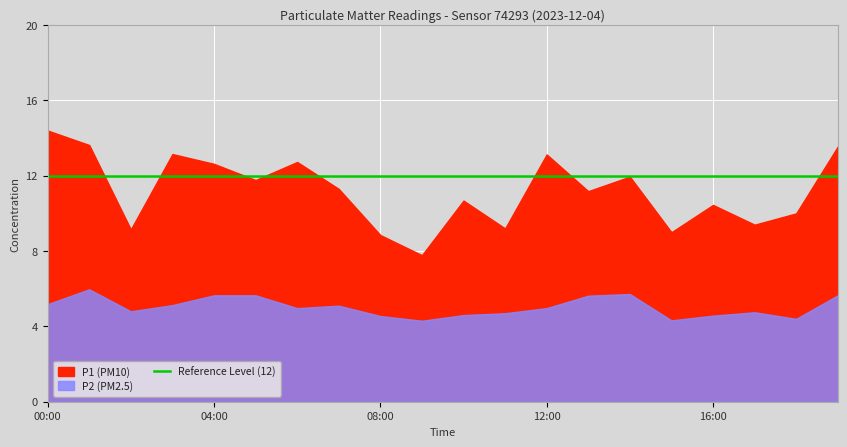

True or false: P2 and P1 cross at least once.

False